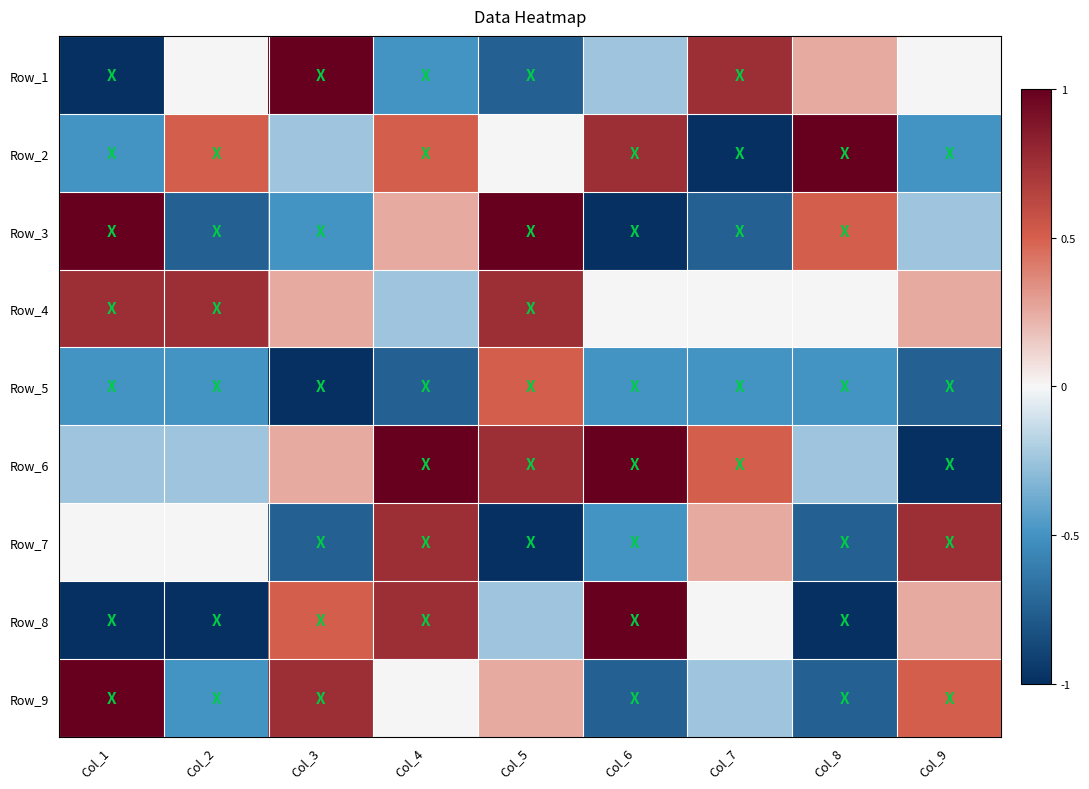

What is the spread (max minus min) of values at Col_5?

2.0